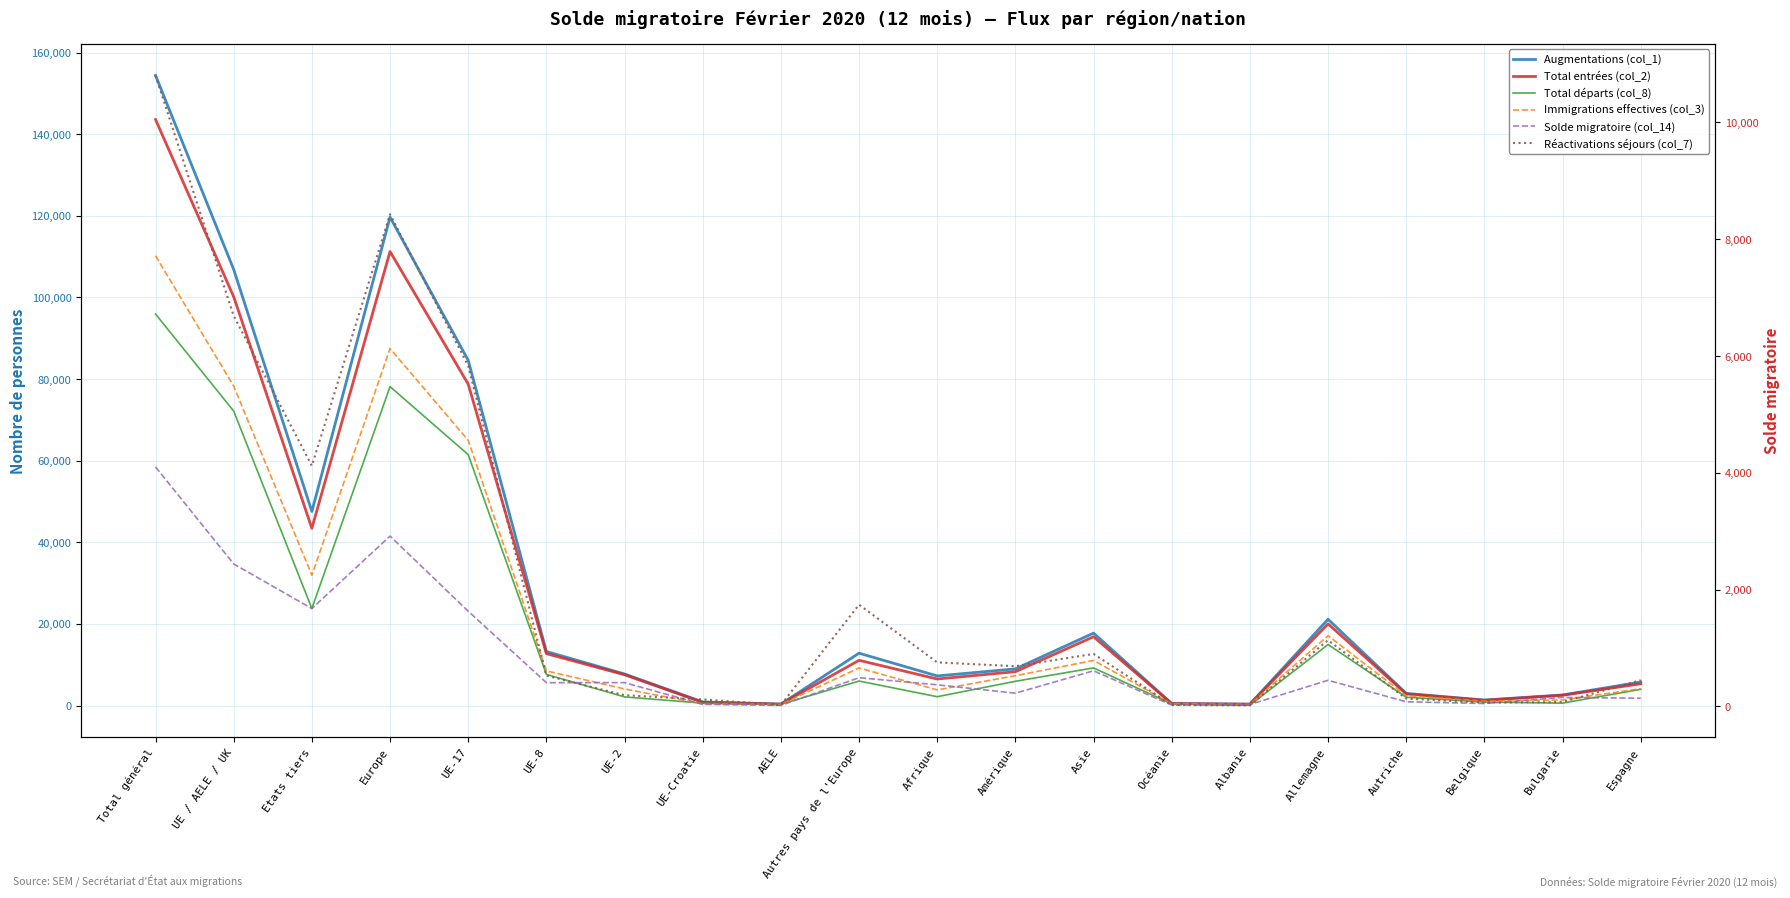

What is the difference between the highest and lowest values at Europe?

111244